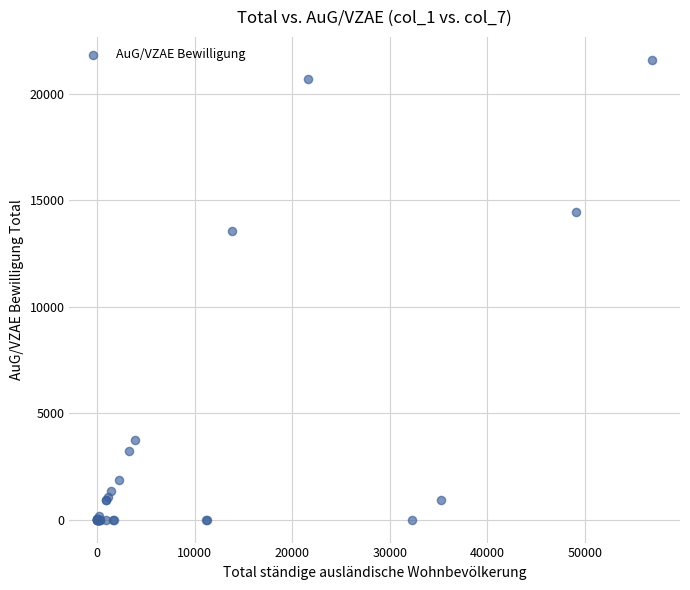

What Y value in the scatter plot is closest to 10792?

13544